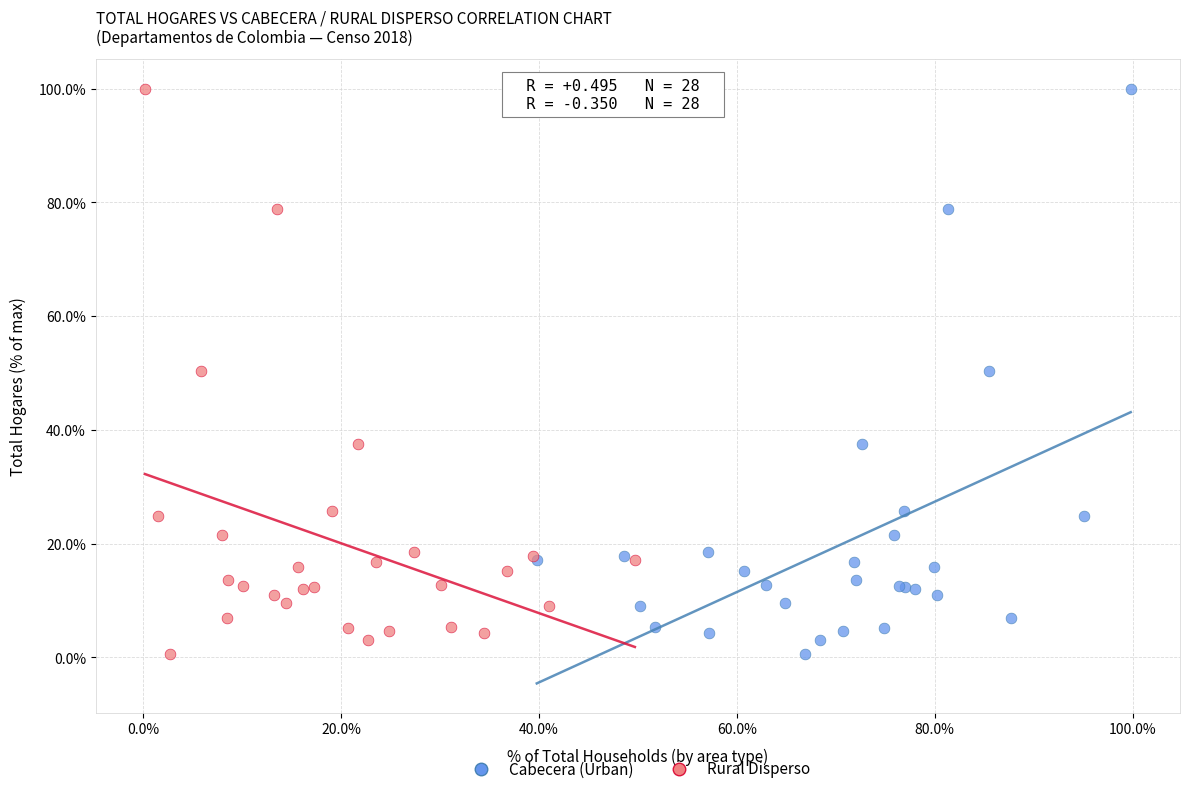

What are all the series names shown in the legend?

Cabecera (Urban), Rural Disperso